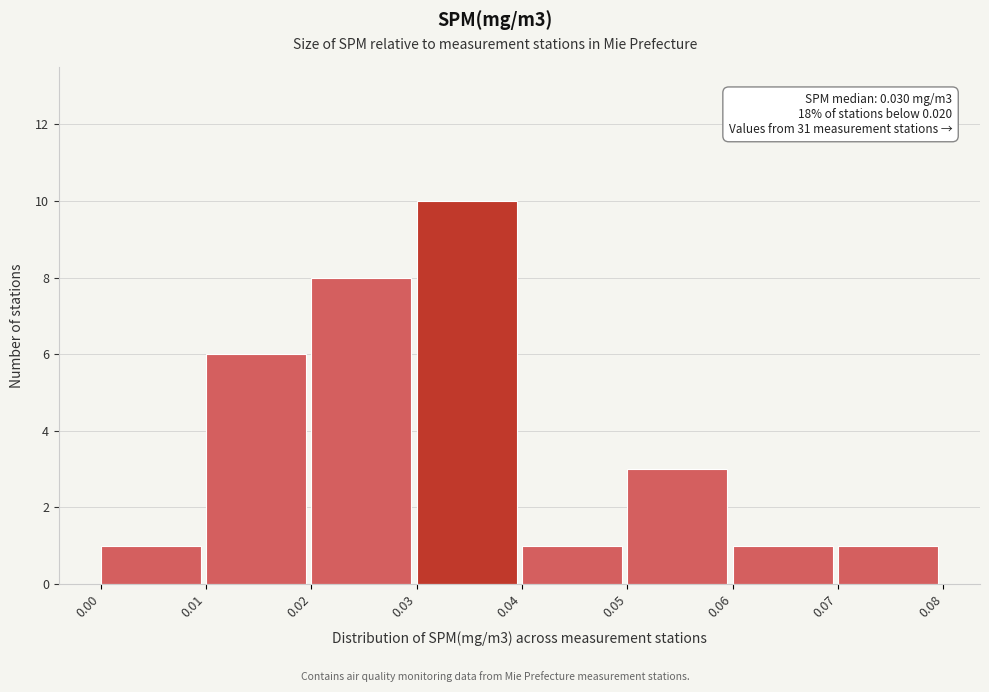

Which range on the x-axis has the tallest bar?

0.03 to 0.04